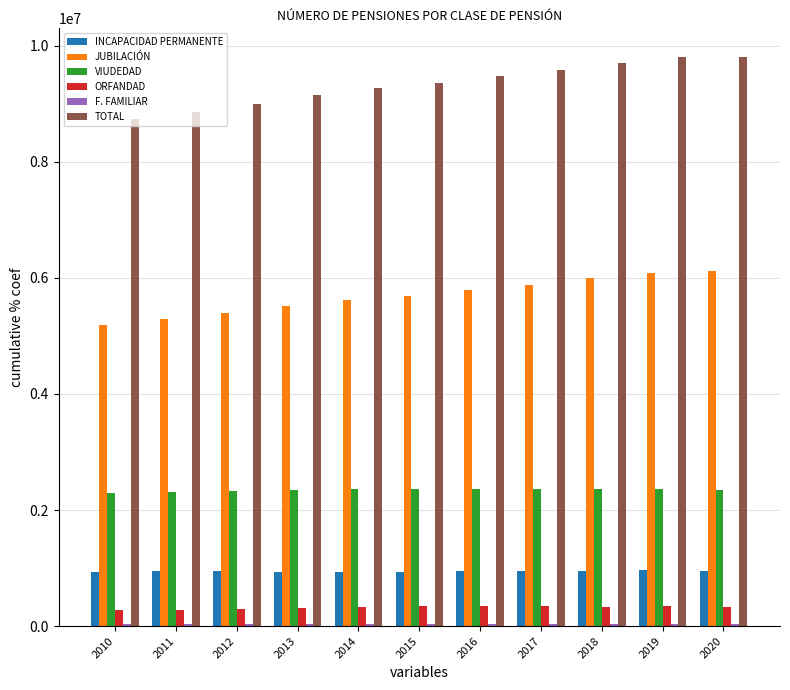

What is the sum of all INCAPACIDAD PERMANENTE values?

10385158